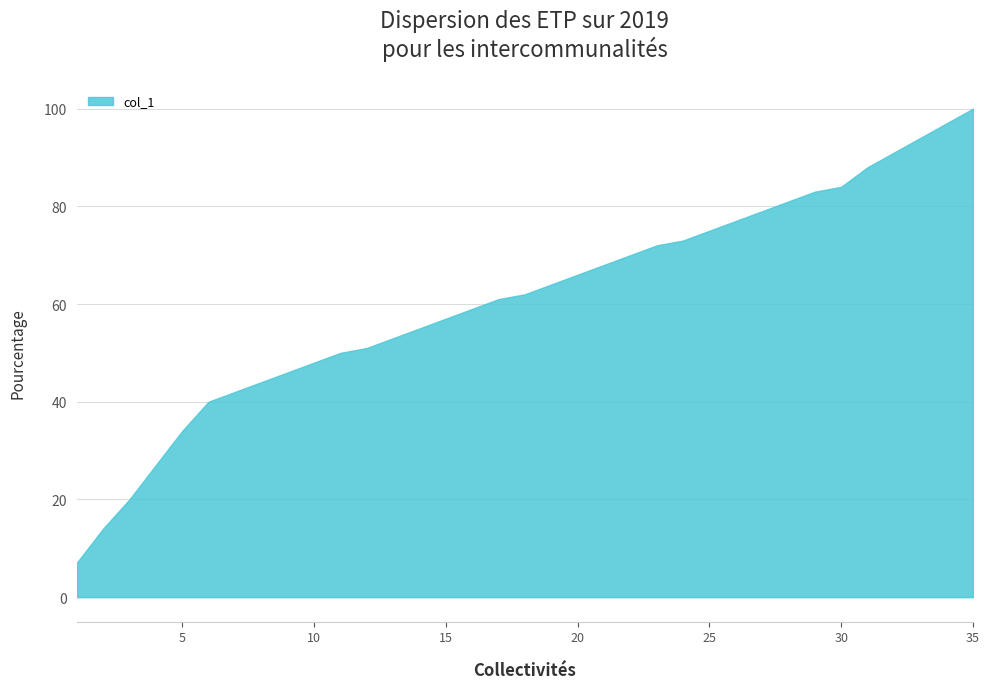

What is the minimum value shown in the chart?

7